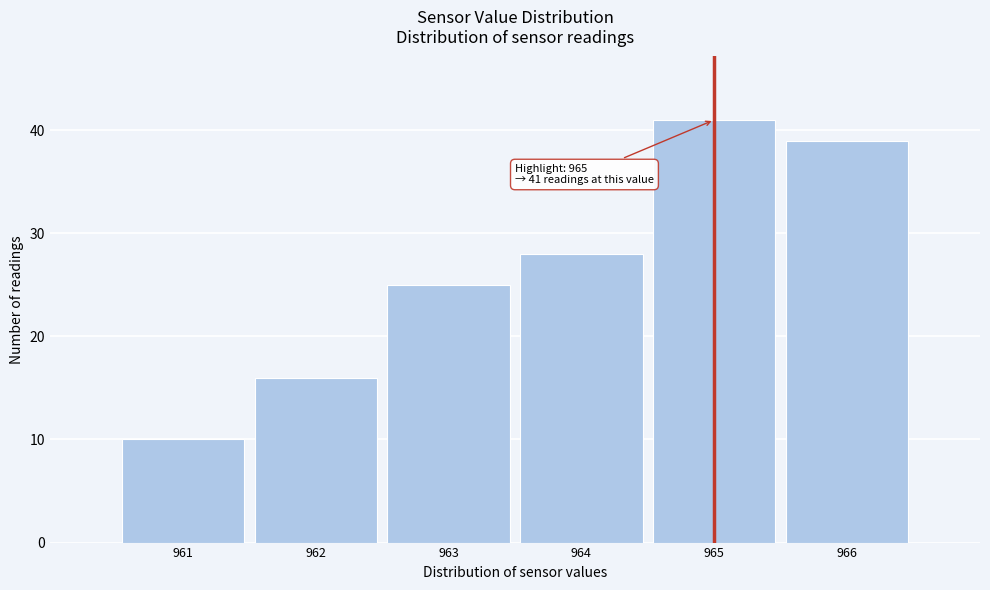

Over which range of the x-axis is the bar tallest?

964.5 to 965.5